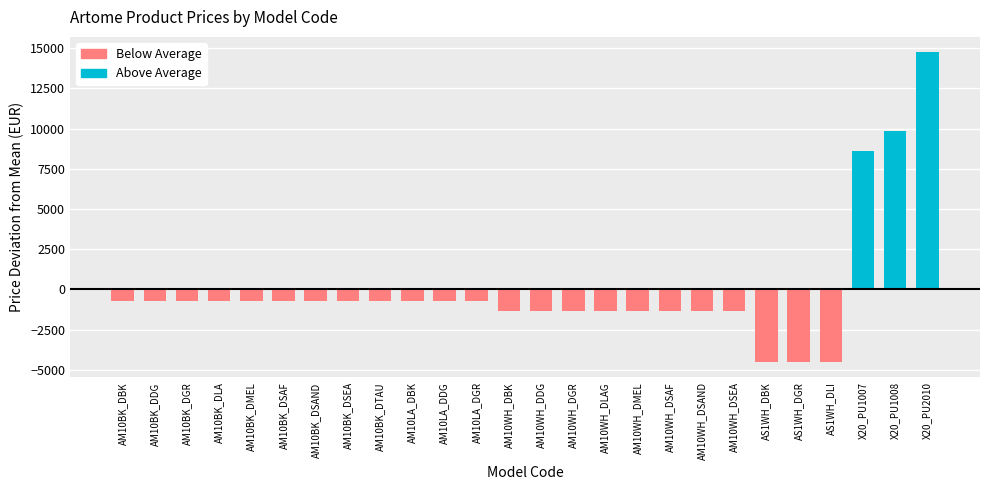

How many bars are there in total?

26